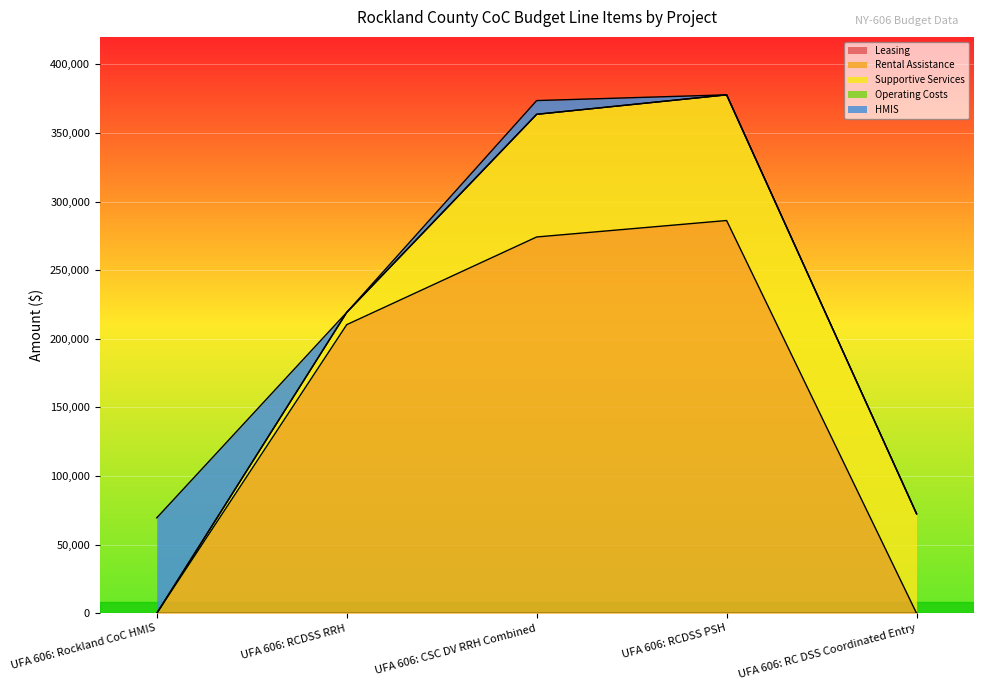

Does the chart display data point markers on the line(s)?

No